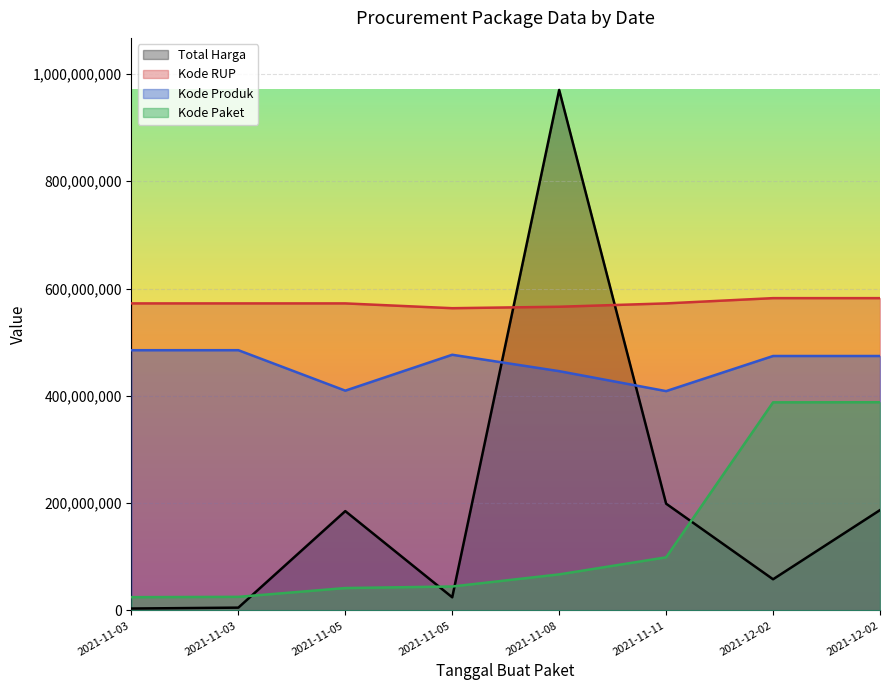

At 2021-11-05, list the series in order from smallest to largest.

Kode Paket, Total Harga, Kode Produk, Kode RUP